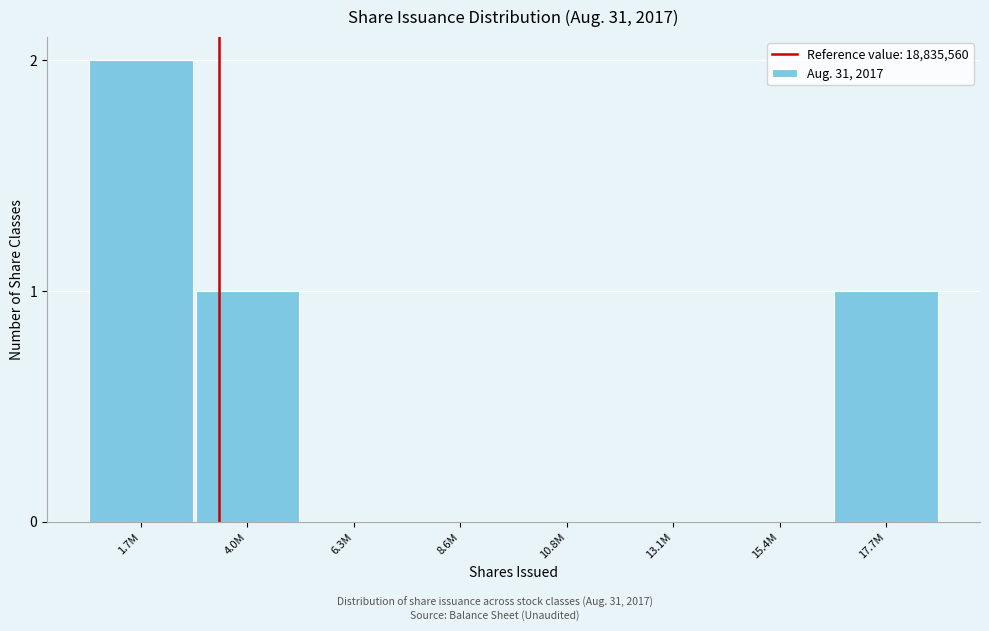

Reading right to left, list all the values displayed in this chart.

17.7M=1	15.4M=0	13.1M=0	10.8M=0	8.6M=0	6.3M=0	4.0M=1	1.7M=2